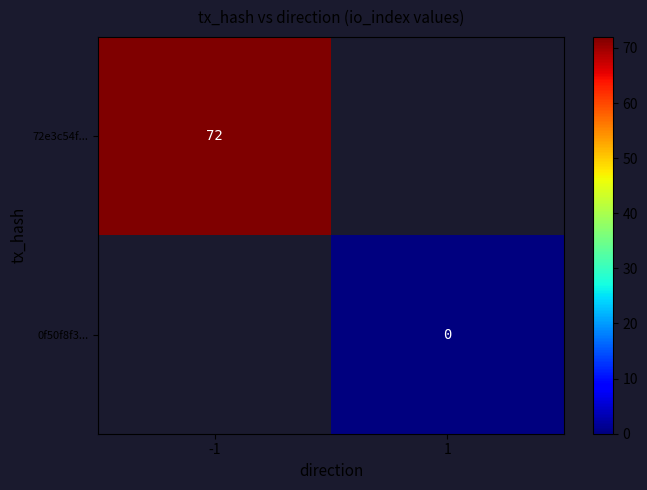

At which category is the sum across all series the highest?

-1